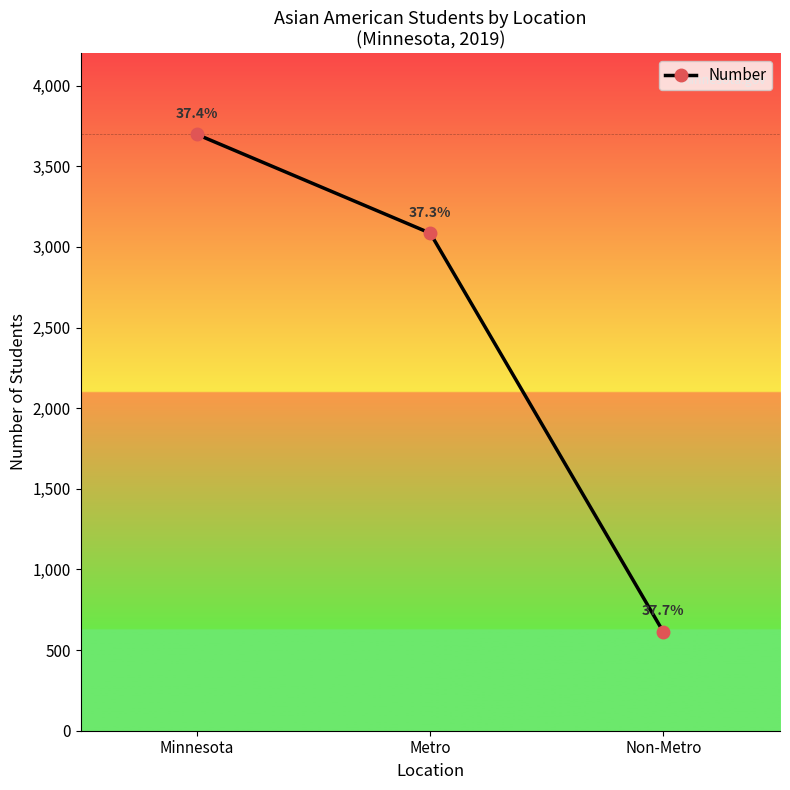

What is the greatest value displayed?

3697